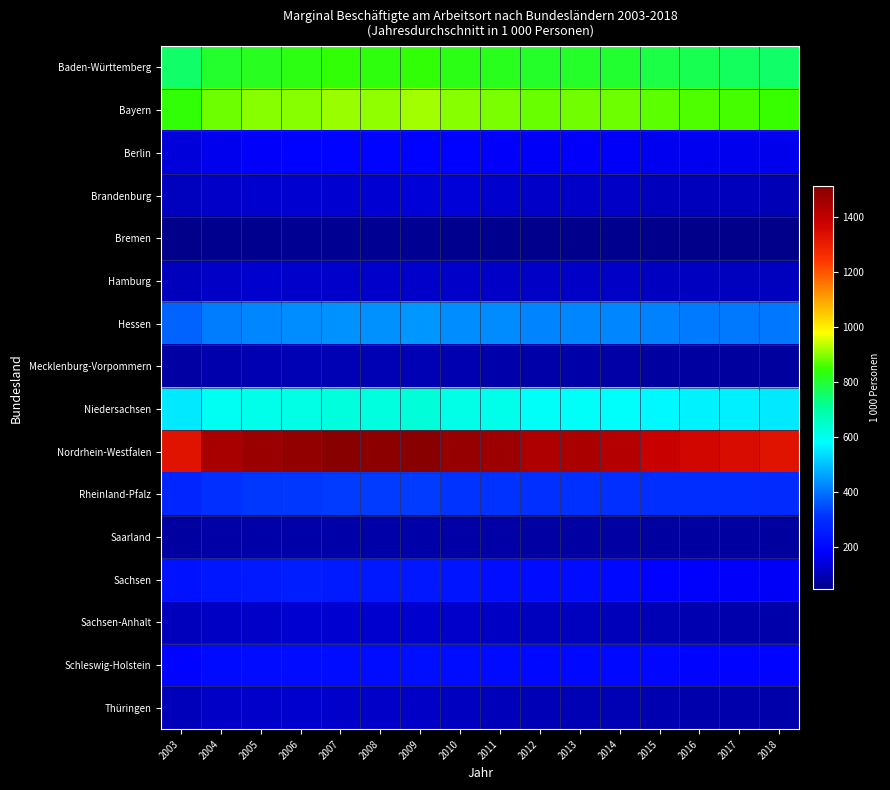

Reading left to right, what are all the values shown in this chart?

Baden-Württemberg: 2003=755.7	2004=806.6	2005=819.6	2006=828.4	2007=840.5	2008=836.1	2009=840.5	2010=826.5	2011=820.6	2012=808.4	2013=809.2	2014=802.8	2015=783.3	2016=774.2	2017=765.3	2018=754.3
Bayern: 2003=840.9	2004=883.6	2005=900.5	2006=900.2	2007=911.7	2008=907.8	2009=917.5	2010=902.1	2011=892.6	2012=879.8	2013=887.4	2014=884.5	2015=873.7	2016=863.9	2017=858.5	2018=848.2
Berlin: 2003=140.3	2004=163.8	2005=179.2	2006=190.6	2007=192.4	2008=193.0	2009=190.6	2010=189.6	2011=177.6	2012=175.5	2013=179.6	2014=174.7	2015=168.0	2016=166.1	2017=165.6	2018=162.8
Brandenburg: 2003=109.0	2004=122.4	2005=127.5	2006=131.1	2007=129.8	2008=132.1	2009=137.7	2010=137.3	2011=128.3	2012=122.8	2013=122.1	2014=117.3	2015=108.2	2016=106.9	2017=106.5	2018=102.7
Bremen: 2003=51.1	2004=55.1	2005=56.3	2006=59.5	2007=59.5	2008=58.2	2009=58.3	2010=56.5	2011=55.2	2012=54.4	2013=54.5	2014=54.8	2015=52.4	2016=50.5	2017=49.6	2018=48.8
Hamburg: 2003=108.2	2004=119.7	2005=128.5	2006=123.7	2007=123.7	2008=123.7	2009=124.2	2010=121.5	2011=119.0	2012=117.8	2013=119.2	2014=118.9	2015=114.1	2016=111.9	2017=110.7	2018=109.7
Hessen: 2003=378.8	2004=412.9	2005=423.4	2006=432.2	2007=440.8	2008=439.8	2009=443.3	2010=432.6	2011=428.6	2012=421.2	2013=422.9	2014=425.1	2015=417.5	2016=411.4	2017=407.9	2018=403.3
Mecklenburg-Vorpommern: 2003=80.0	2004=88.9	2005=95.1	2006=97.6	2007=99.4	2008=98.2	2009=97.9	2010=94.1	2011=86.7	2012=83.2	2013=83.3	2014=81.8	2015=77.2	2016=75.2	2017=74.1	2018=72.5
Niedersachsen: 2003=552.6	2004=596.4	2005=607.5	2006=614.8	2007=622.9	2008=621.8	2009=630.0	2010=612.8	2011=605.8	2012=589.3	2013=588.8	2014=586.7	2015=572.5	2016=565.0	2017=561.2	2018=553.8
Nordrhein-Westfalen: 2003=1325.6	2004=1447.4	2005=1471.0	2006=1490.0	2007=1507.5	2008=1501.5	2009=1510.6	2010=1481.9	2011=1467.5	2012=1431.8	2013=1440.1	2014=1421.8	2015=1381.4	2016=1359.8	2017=1344.7	2018=1325.6
Rheinland-Pfalz: 2003=281.5	2004=307.6	2005=320.7	2006=321.9	2007=325.9	2008=326.4	2009=326.2	2010=316.5	2011=313.3	2012=307.6	2013=309.3	2014=307.7	2015=304.0	2016=300.1	2017=297.2	2018=292.3
Saarland: 2003=77.2	2004=81.8	2005=85.2	2006=85.8	2007=85.7	2008=84.2	2009=84.7	2010=82.7	2011=81.3	2012=79.2	2013=78.8	2014=78.6	2015=76.5	2016=76.2	2017=75.4	2018=73.6
Sachsen: 2003=227.2	2004=240.6	2005=249.3	2006=259.4	2007=252.6	2008=248.0	2009=244.6	2010=235.6	2011=218.6	2012=212.6	2013=212.1	2014=203.6	2015=186.0	2016=181.3	2017=178.1	2018=174.5
Sachsen-Anhalt: 2003=106.2	2004=116.5	2005=122.4	2006=130.4	2007=130.6	2008=128.2	2009=126.3	2010=124.5	2011=116.1	2012=110.1	2013=109.5	2014=105.4	2015=97.7	2016=93.9	2017=90.5	2018=87.3
Schleswig-Holstein: 2003=194.2	2004=208.8	2005=212.3	2006=214.3	2007=216.4	2008=216.8	2009=222.5	2010=215.7	2011=211.2	2012=204.5	2013=204.1	2014=203.0	2015=198.2	2016=196.0	2017=194.2	2018=192.5
Thüringen: 2003=104.7	2004=117.9	2005=123.8	2006=126.1	2007=123.7	2008=120.3	2009=118.2	2010=114.0	2011=105.7	2012=101.0	2013=99.9	2014=98.4	2015=92.2	2016=89.6	2017=89.4	2018=88.1